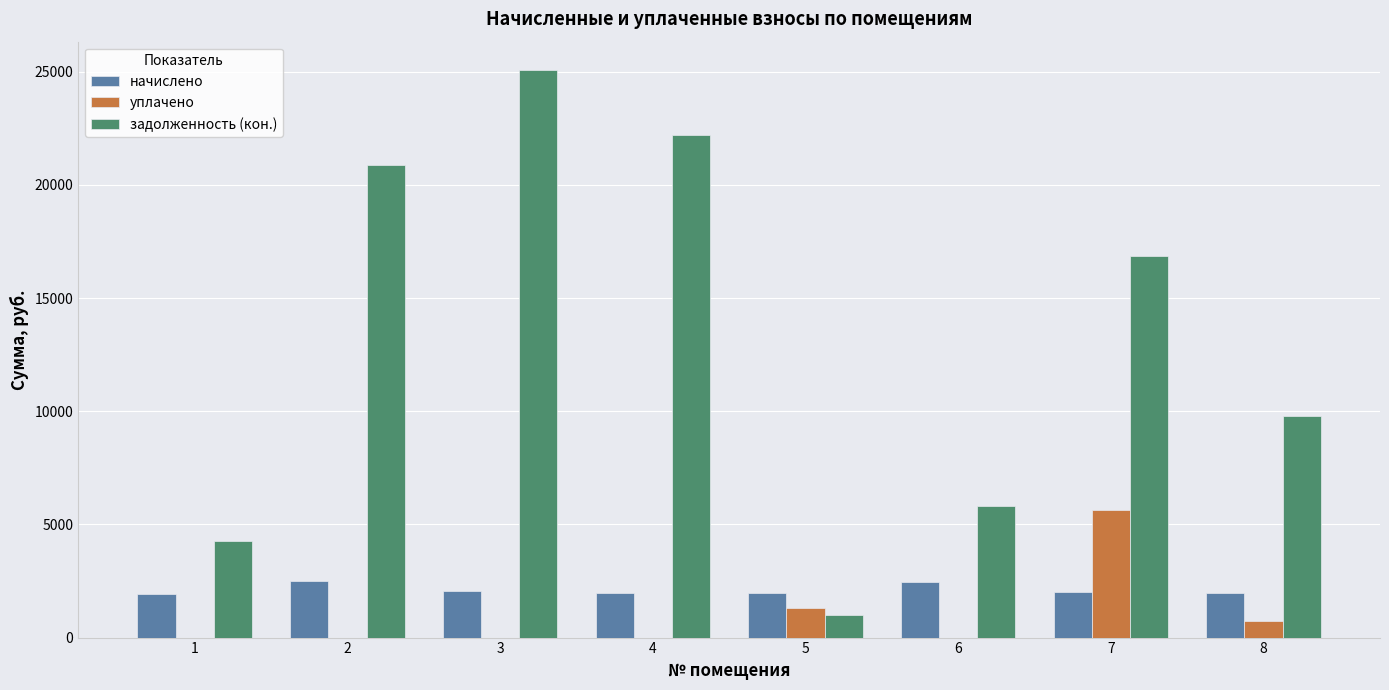

How many values in the начислено series exceed 1993?

4